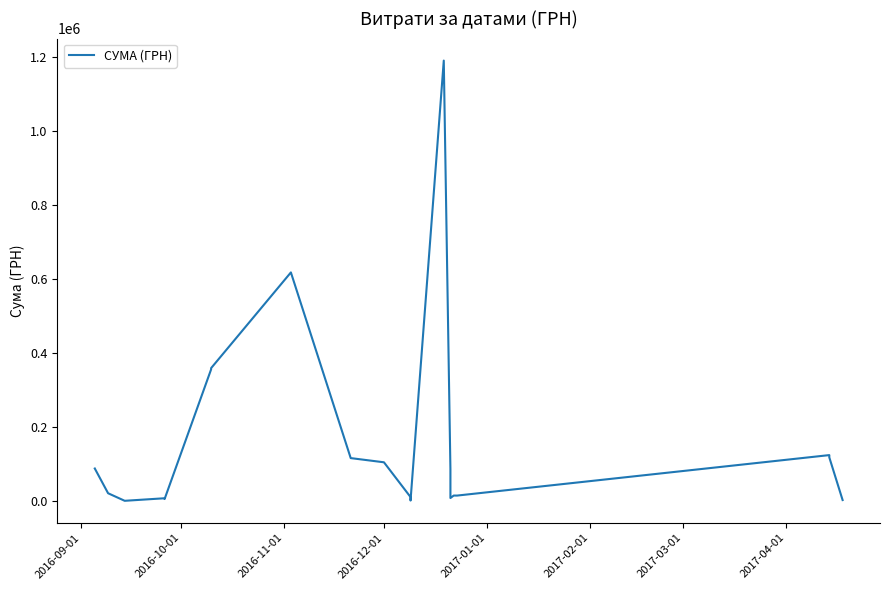

What value does the data have at 2016-12-01?

104899.0